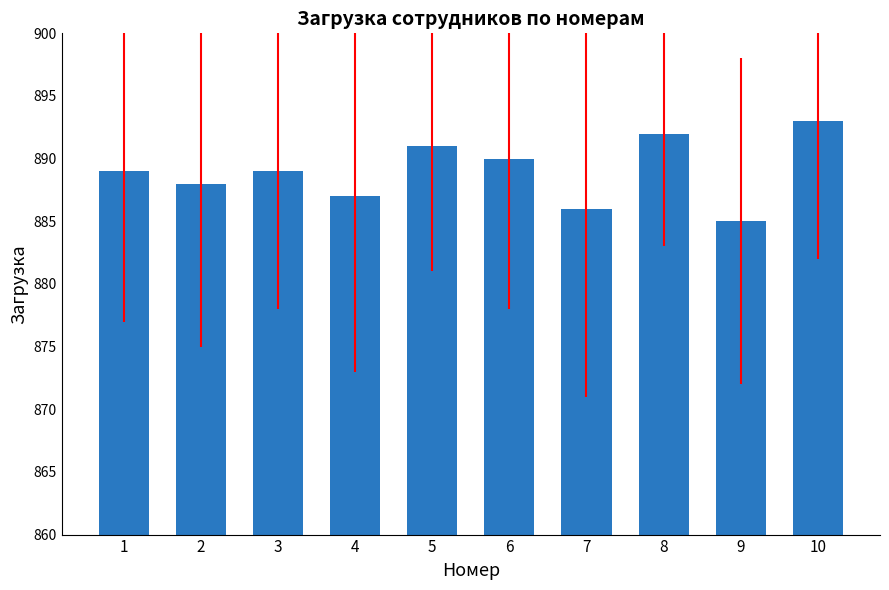

What is the change in value from 7 to 9?

-1